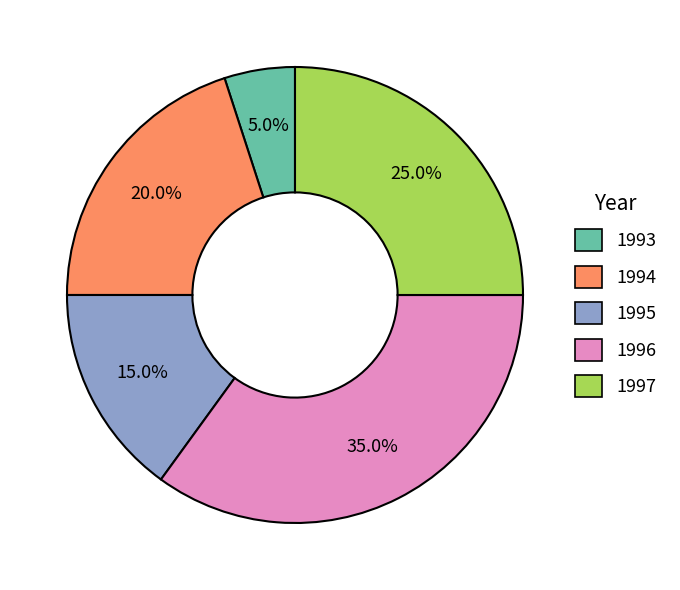

Which category has the biggest portion of the pie?

1996